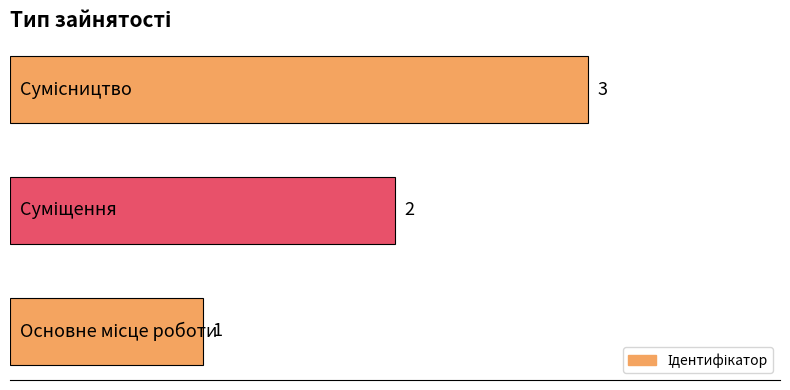

What is the maximum value shown in the chart?

3